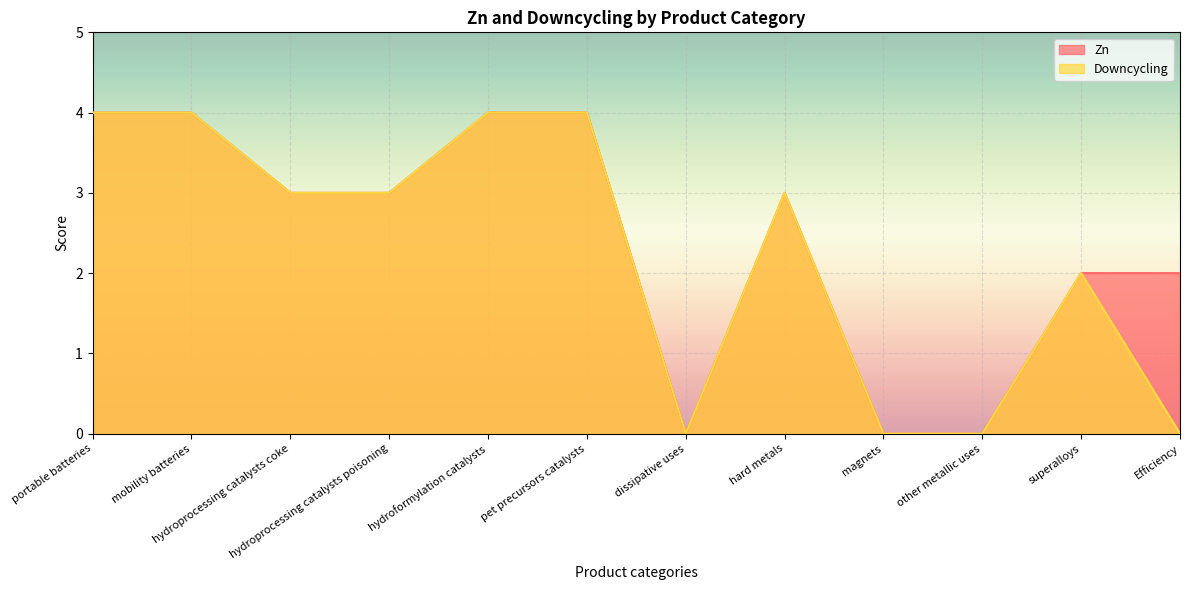

Where is Zn nearest to the value 2?

superalloys